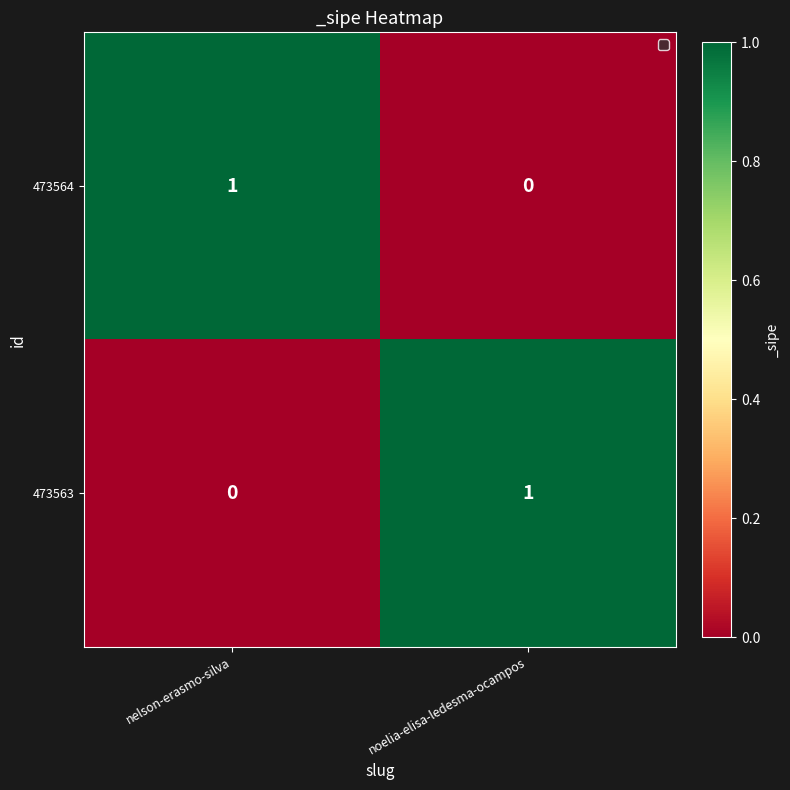

How many values in the 473563 series are below 1?

1